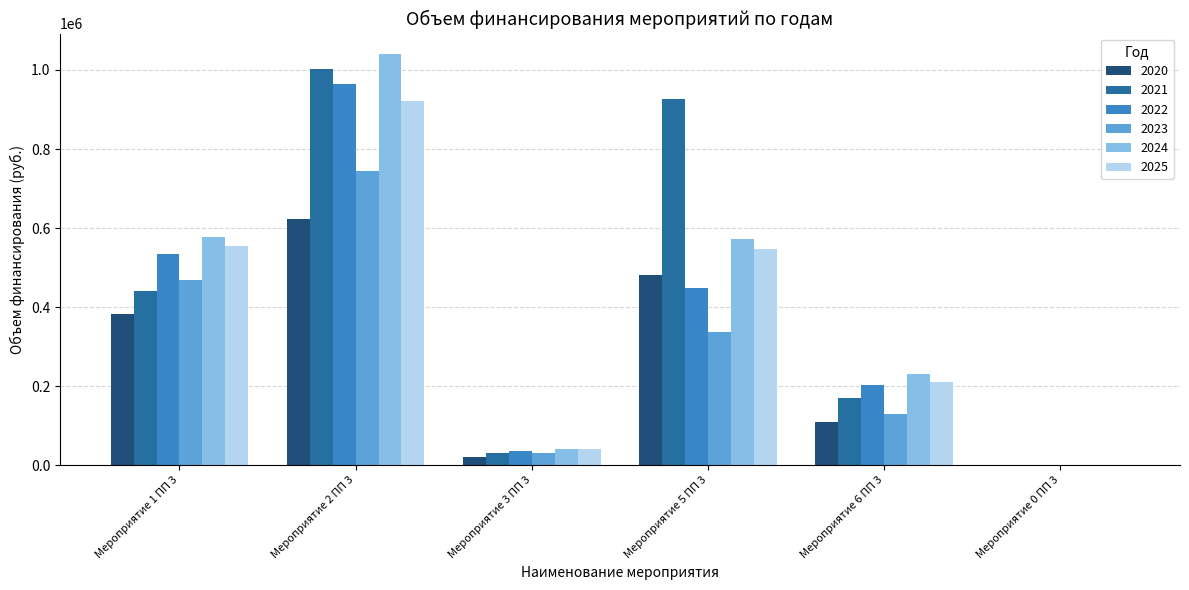

What is the total value across all series at Мероприятие 6 ПП 3?

1051976.7